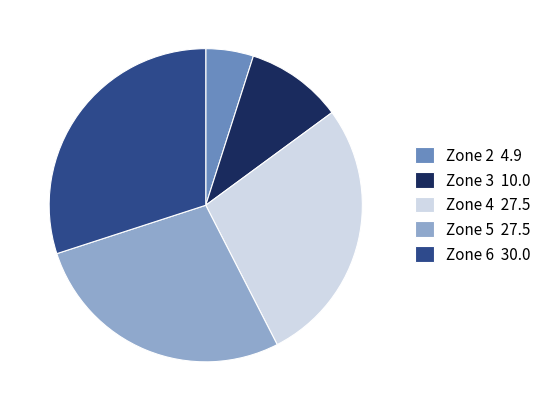

Approximately how many times larger is the value at Zone 6 30.0 compared to Zone 2 4.9?

6.1